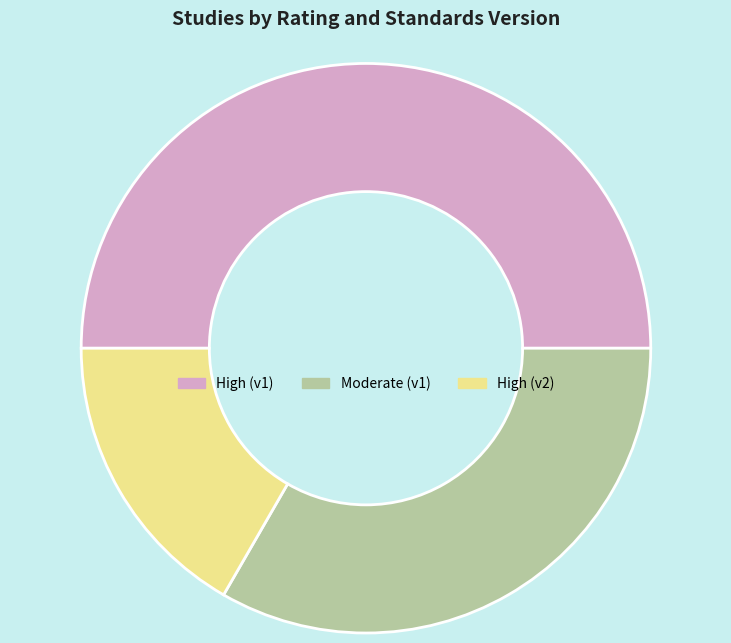

Which category has the smallest portion of the pie?

High (v2)